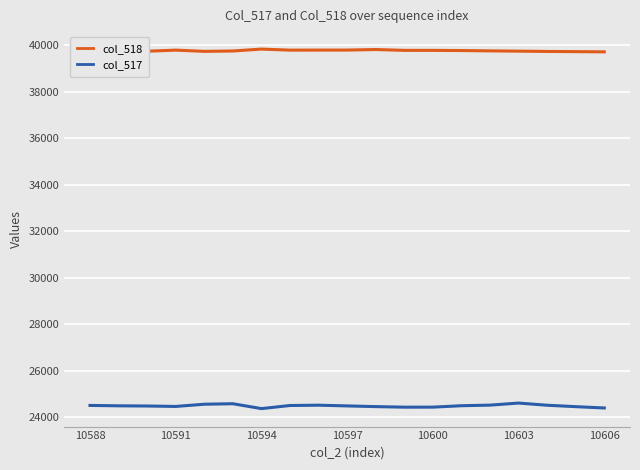

List the series in order of their overall mean, lowest first.

col_517, col_518